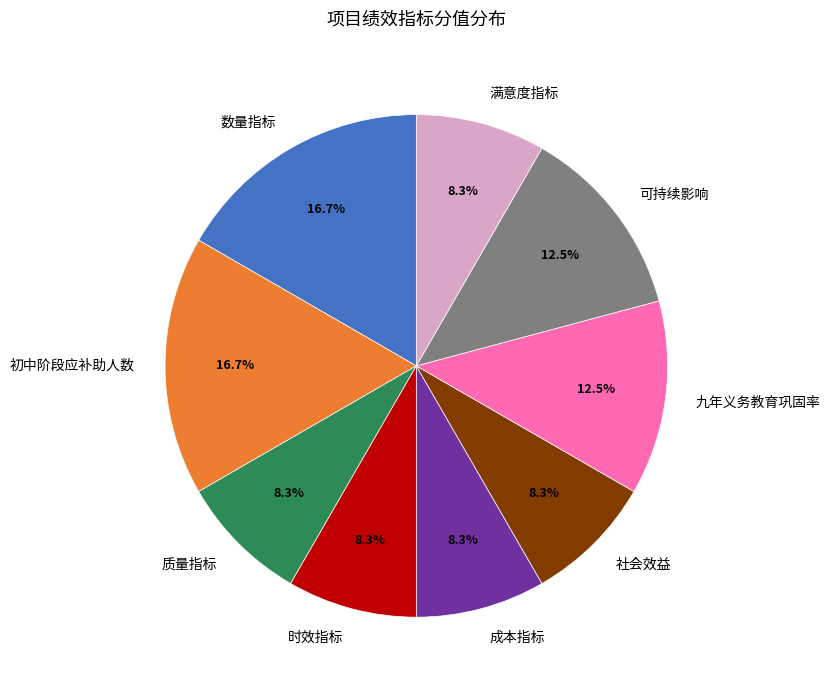

What percentage is NOT represented by 时效指标?

91.7%